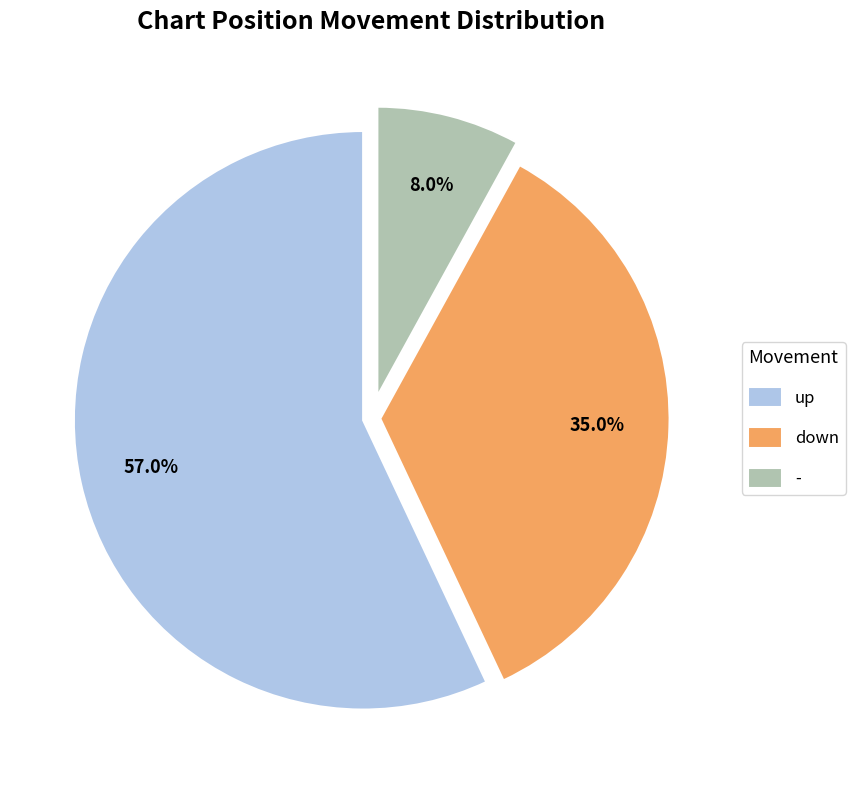

To the nearest percent, what is the difference between the largest and smallest slice percentages?

49%